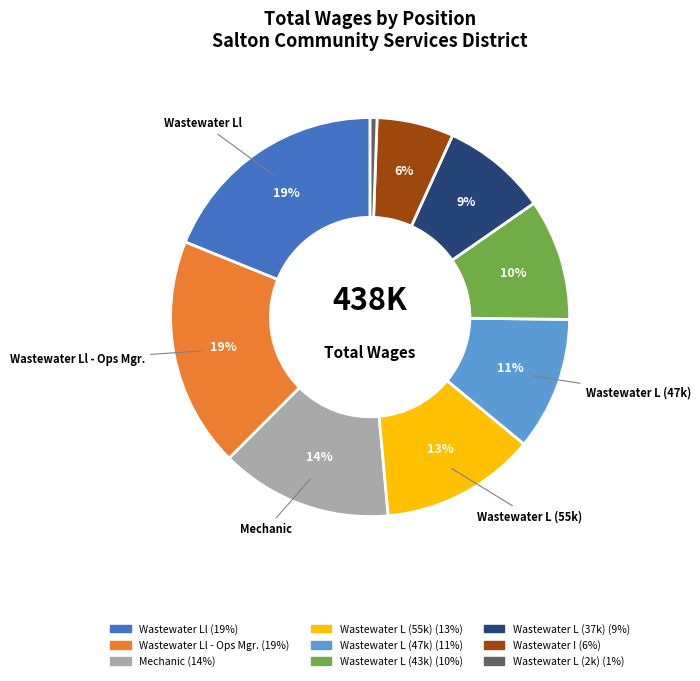

Does any single category account for the majority?

No